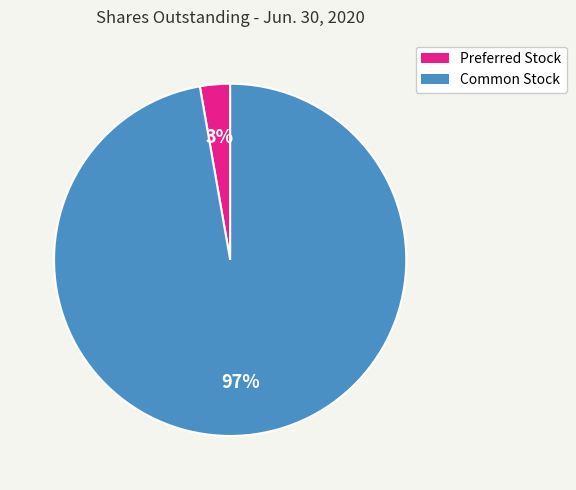

What percentage is the Common Stock slice, to the nearest percent?

97%